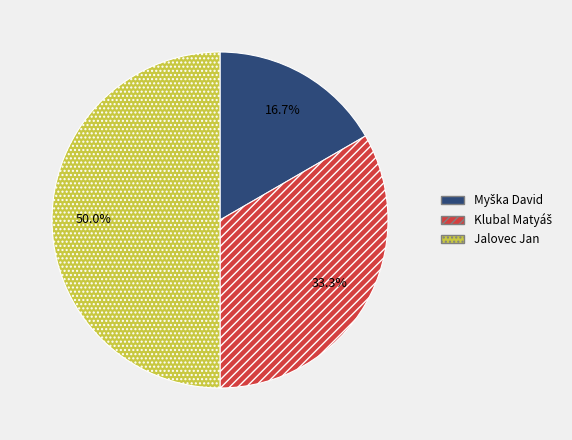

What percentage is NOT represented by Jalovec Jan?

50.0%